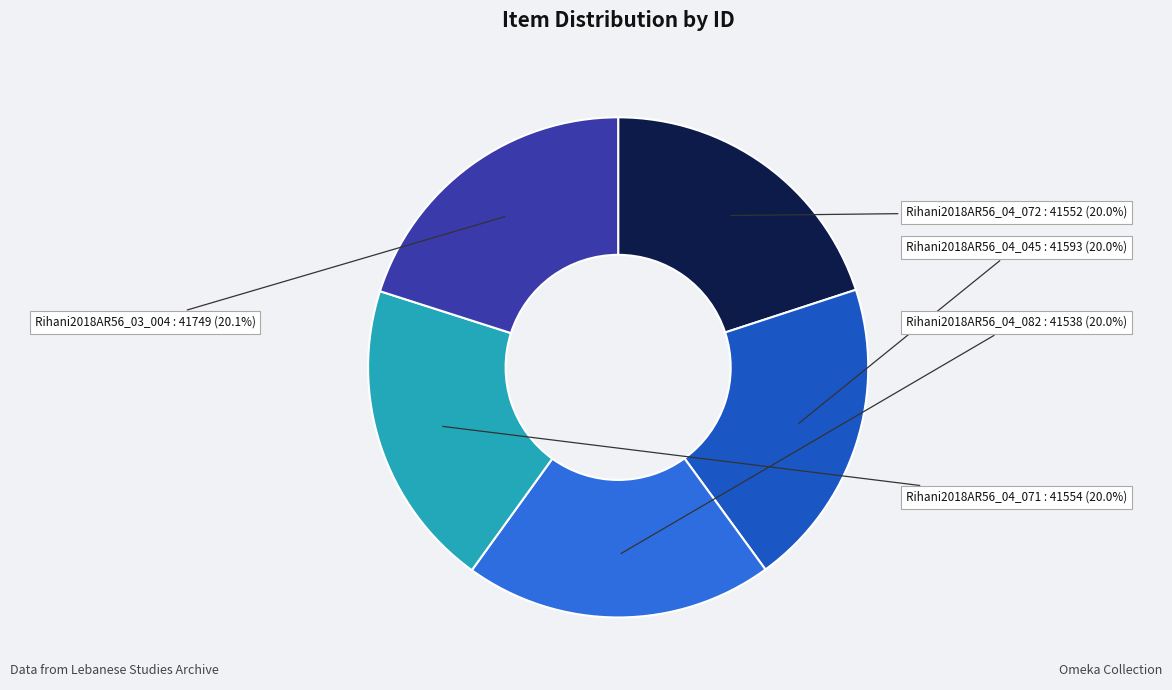

What is the ratio of the value at Rihani2018AR56_03_004 to the value at Rihani2018AR56_04_045?

1.0